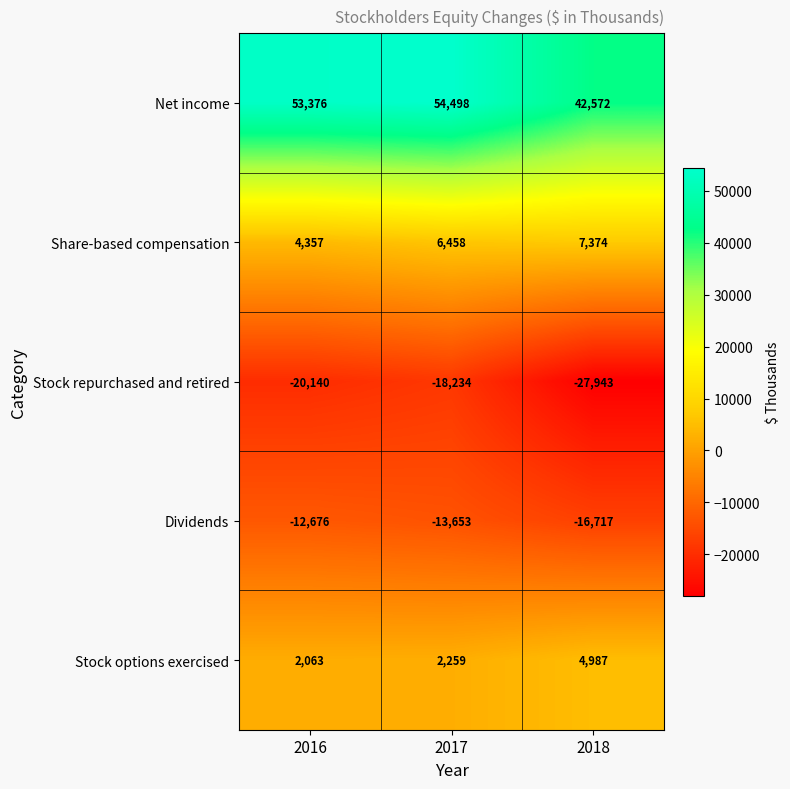

List the labels in order of Net income value, largest first.

2017, 2016, 2018